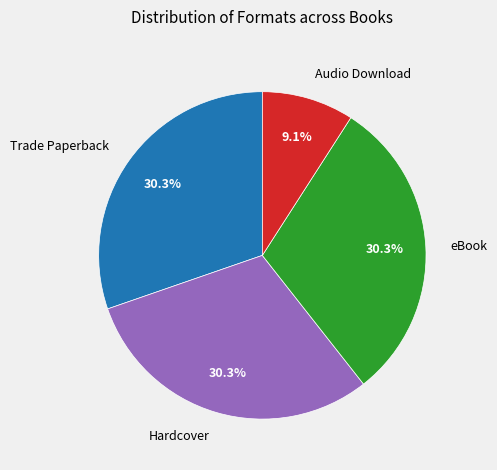

Does eBook account for over 50% of the chart?

No